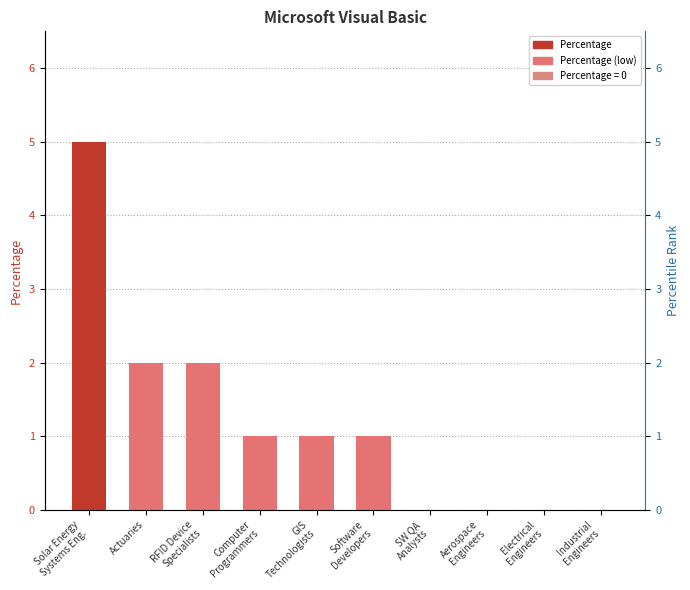

What is the difference between the second highest and minimum values?

2